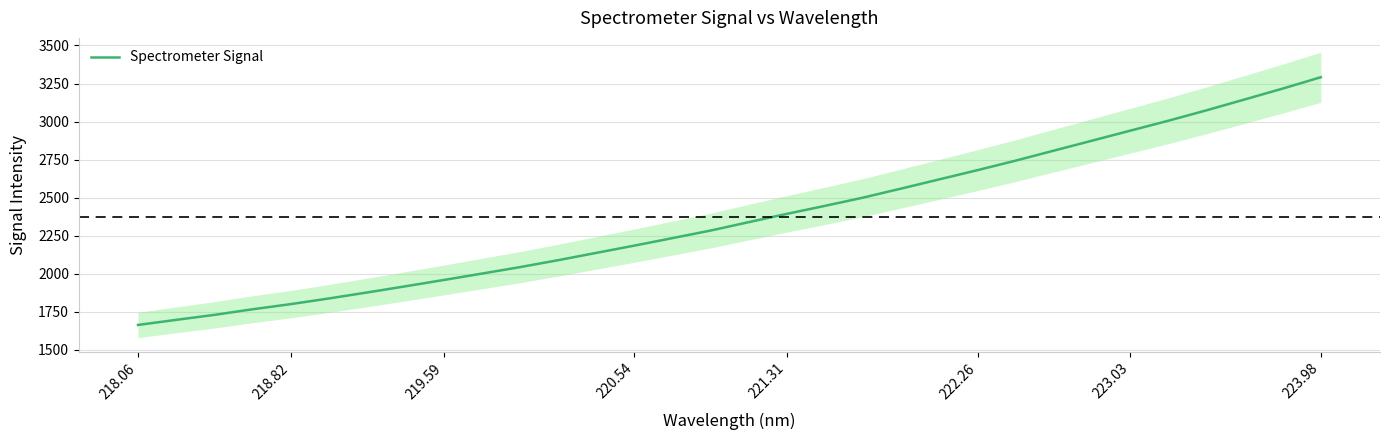

Which category has the highest value in the Spectrometer Signal series?

223.98